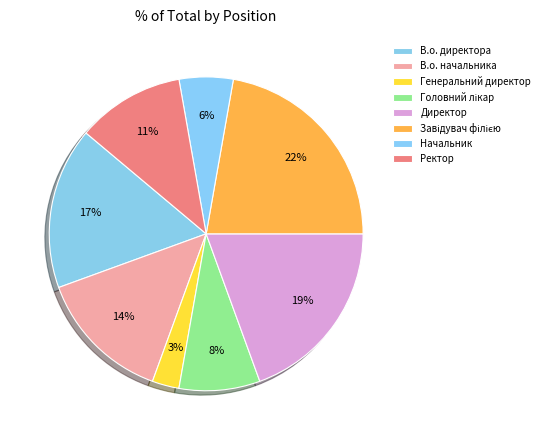

Is it true that Ректор is 24% of the pie?

False